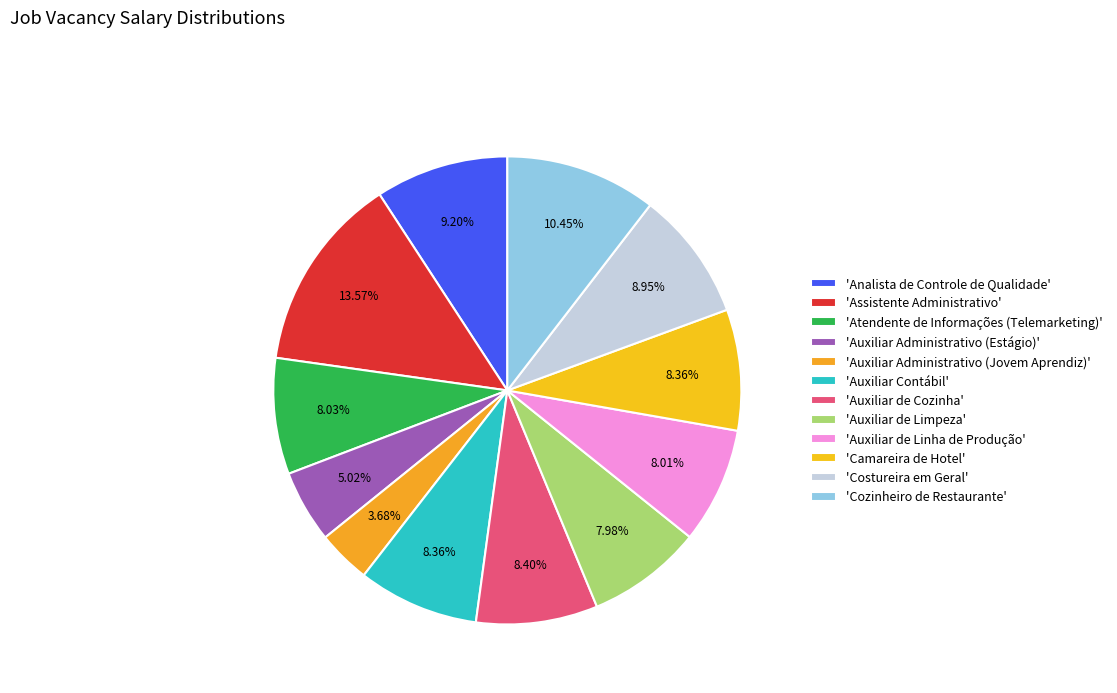

Which slice is the largest?

'Assistente Administrativo'